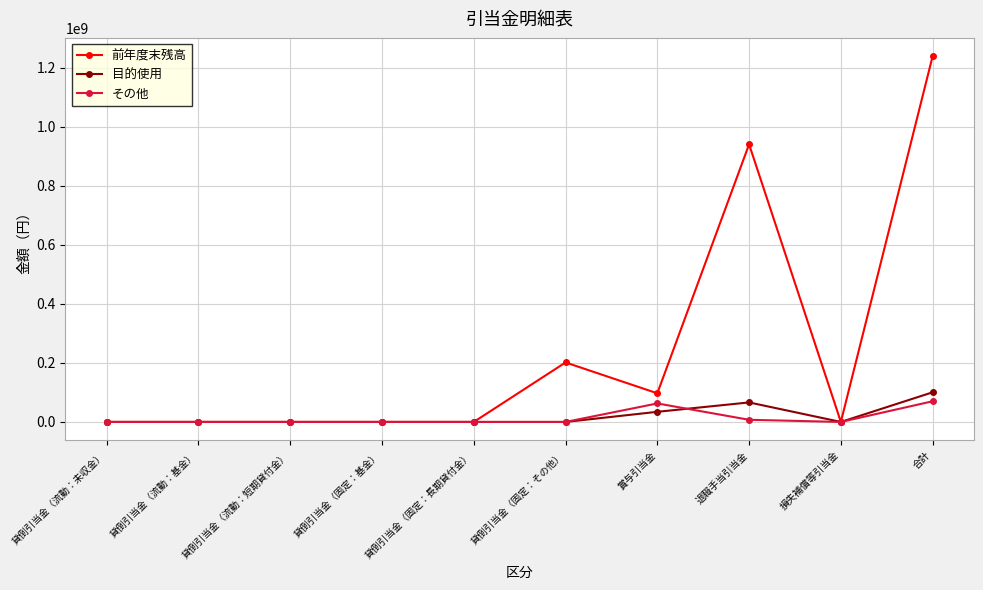

What is the label of the 7th point from the right?

貸倒引当金（固定：基金）